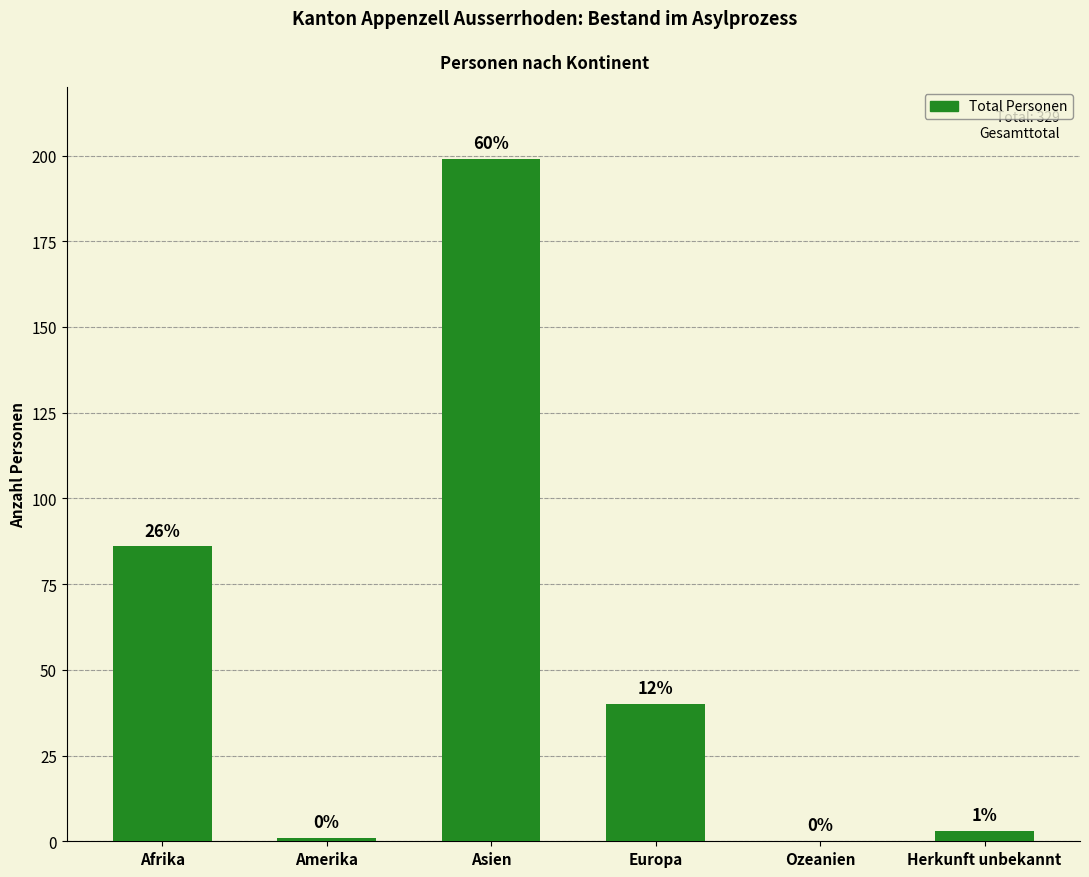

The value at Herkunft unbekannt is 3. True or false?

True